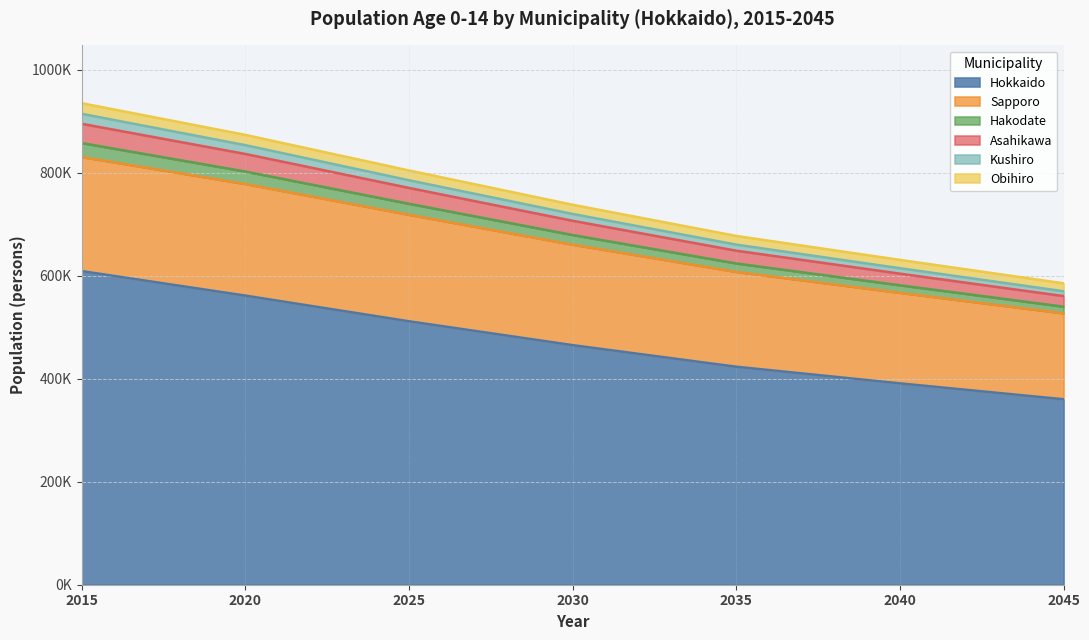

What are all the series names shown in the legend?

Hokkaido, Sapporo, Hakodate, Asahikawa, Kushiro, Obihiro